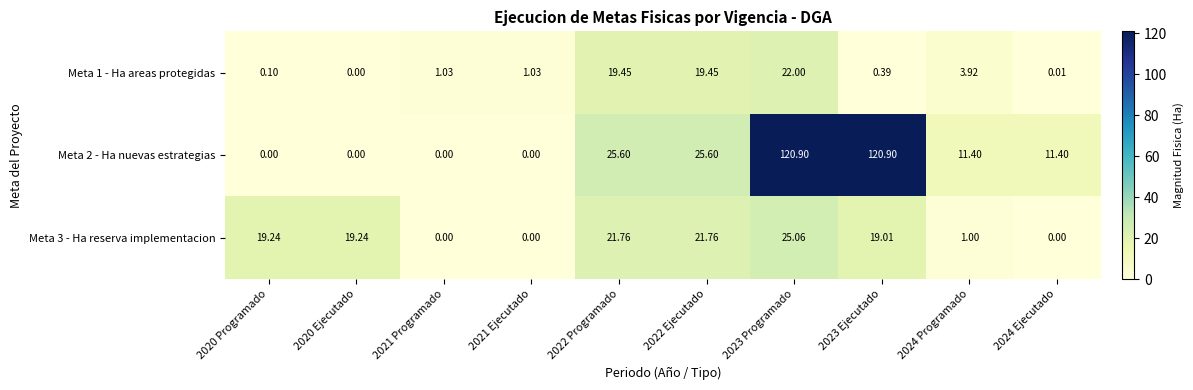

Is the value of Meta 1 - Ha areas protegidas at 2024 Programado greater than the value of Meta 3 - Ha reserva implementacion at 2020 Programado?

No